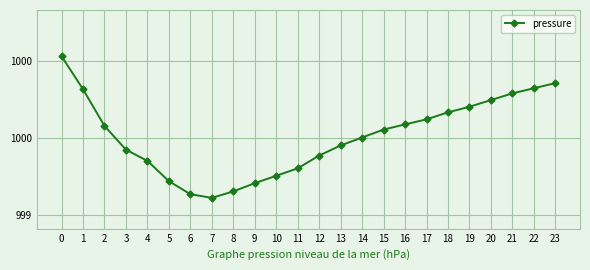

Where is the first local minimum?

7